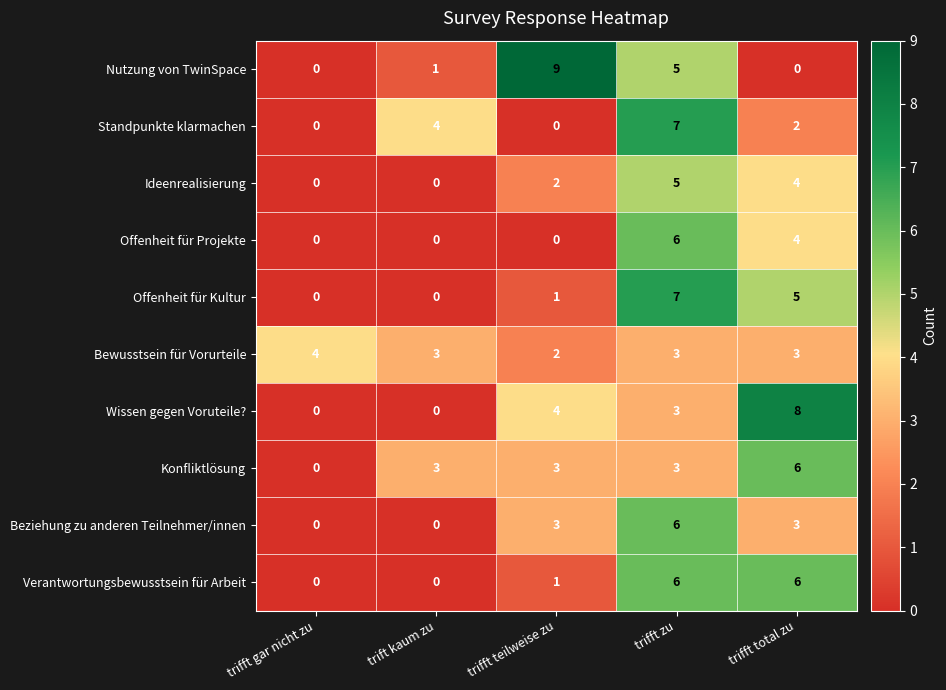

What is the highest value of the Beziehung zu anderen Teilnehmer/innen series?

6